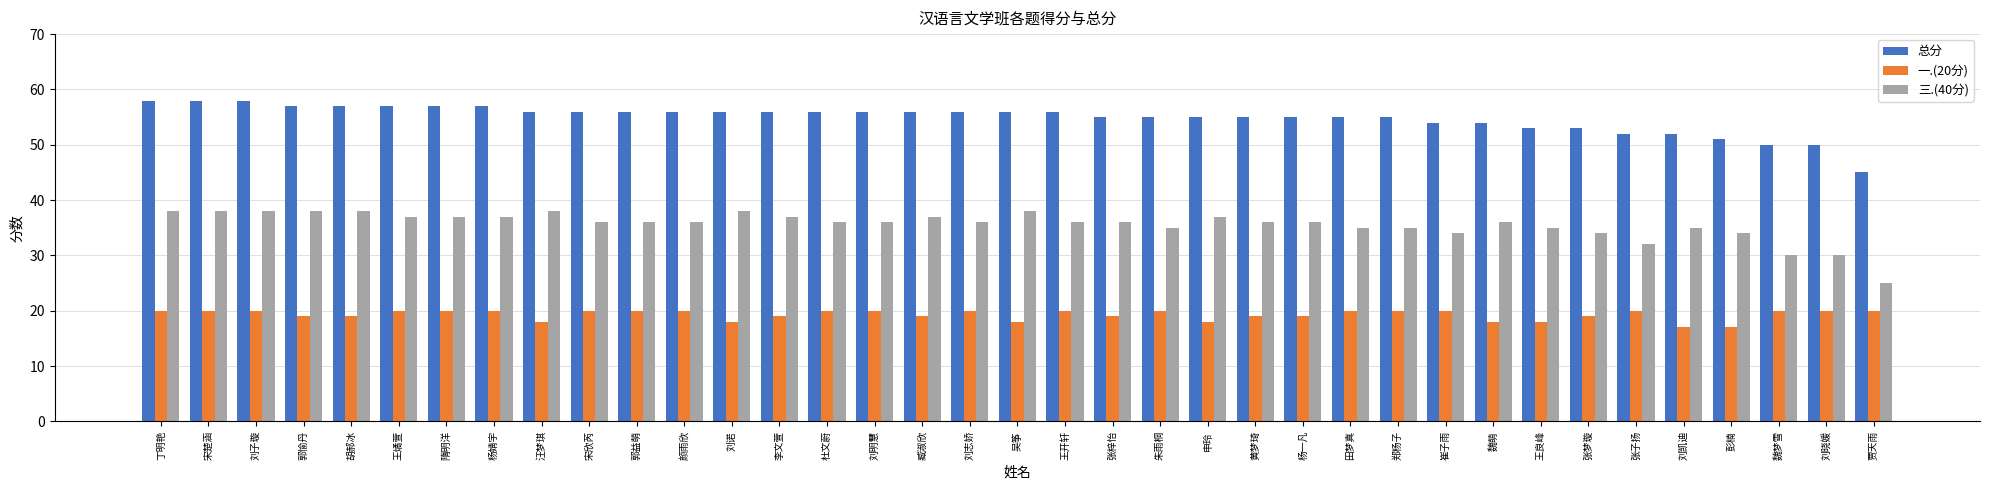

Which category has the lowest value in the 总分 series?

贾天雨